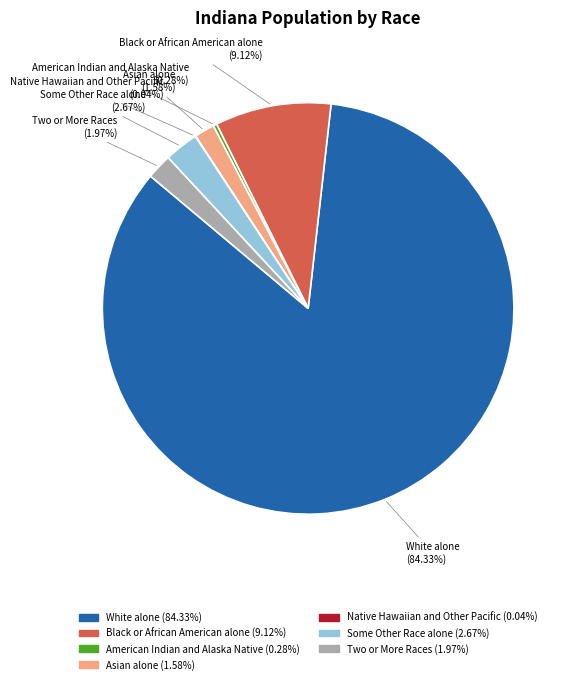

Which category has the biggest portion of the pie?

White alone